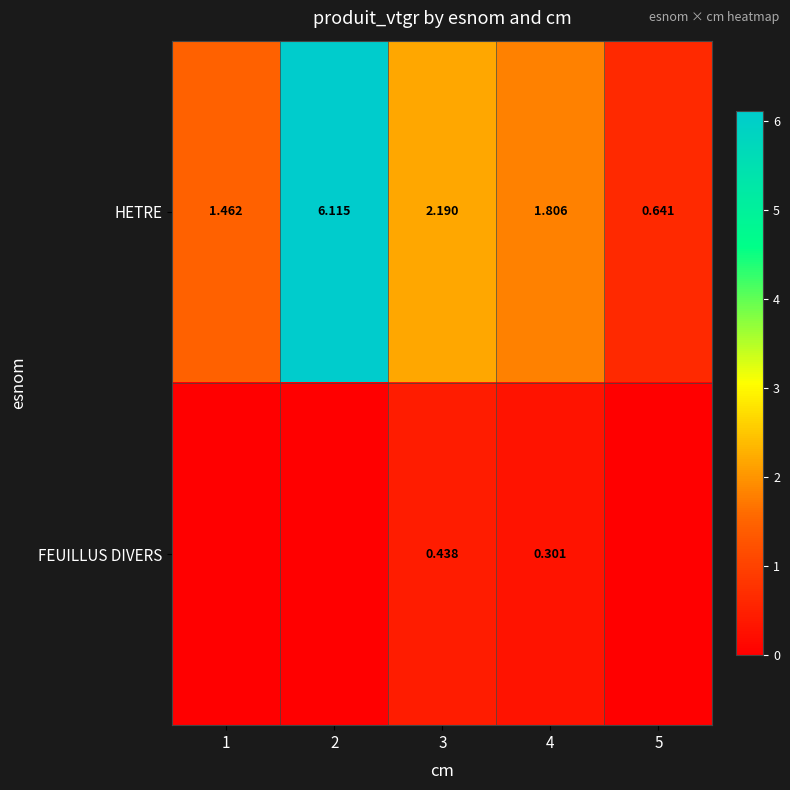

At how many categories does at least one series exceed 4?

1